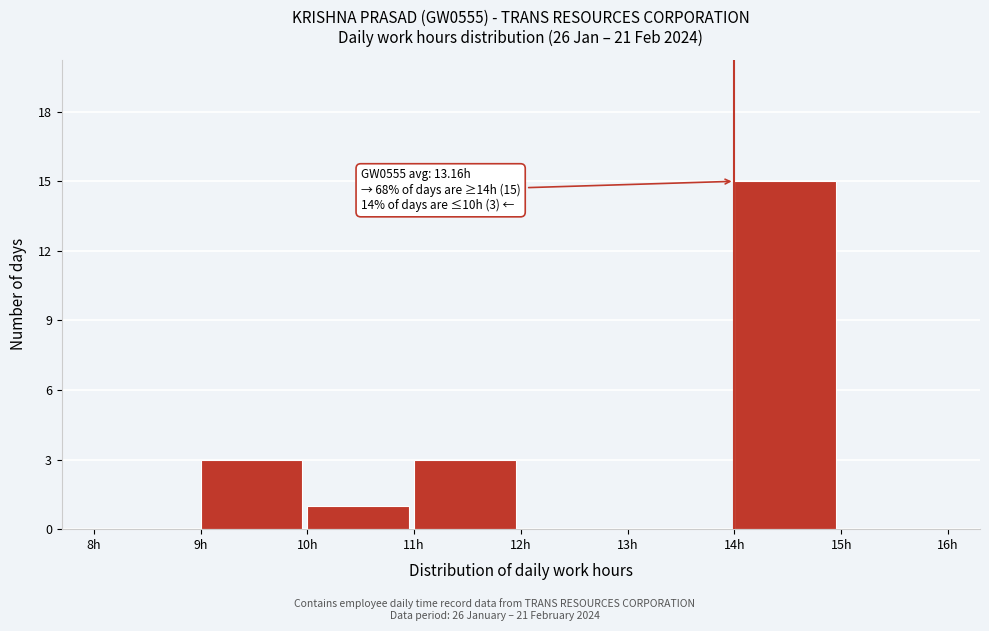

Which range on the x-axis has the tallest bar?

14 to 15